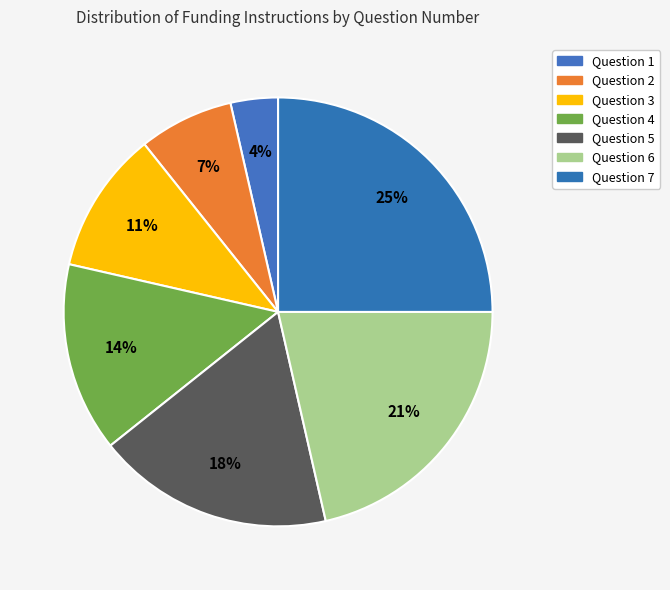

What is the largest slice in the pie chart?

Question 7